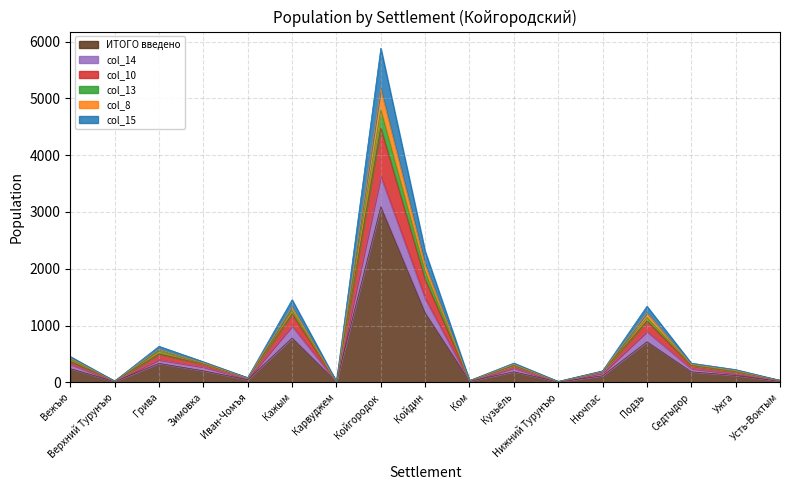

What is the label of the 3rd point from the left?

Грива